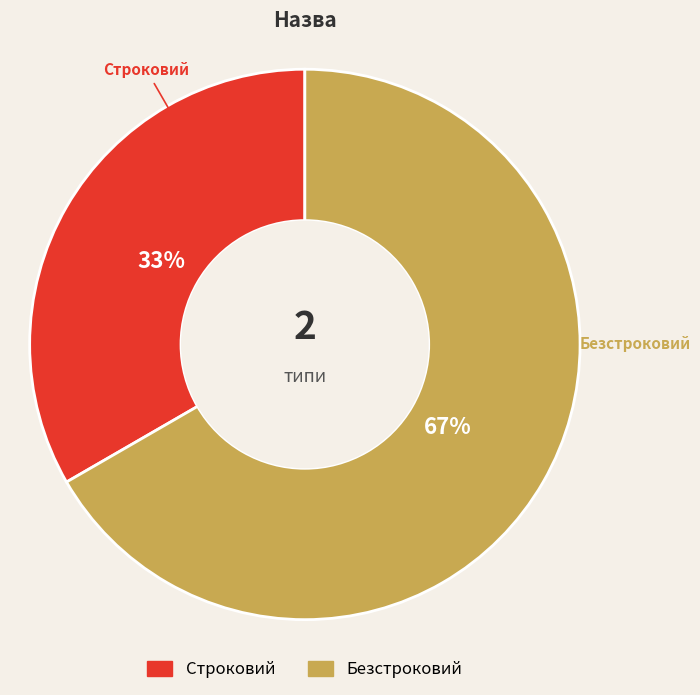

Do Строковий and Безстроковий together represent more than half of the pie?

Yes